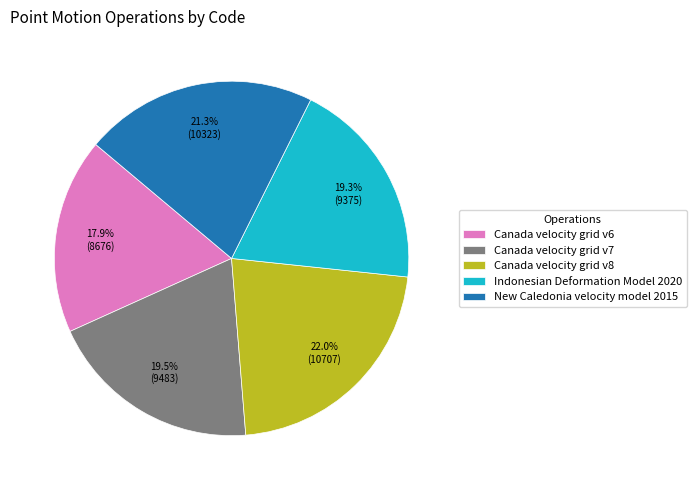

To the nearest percent, what is the average slice percentage?

20%